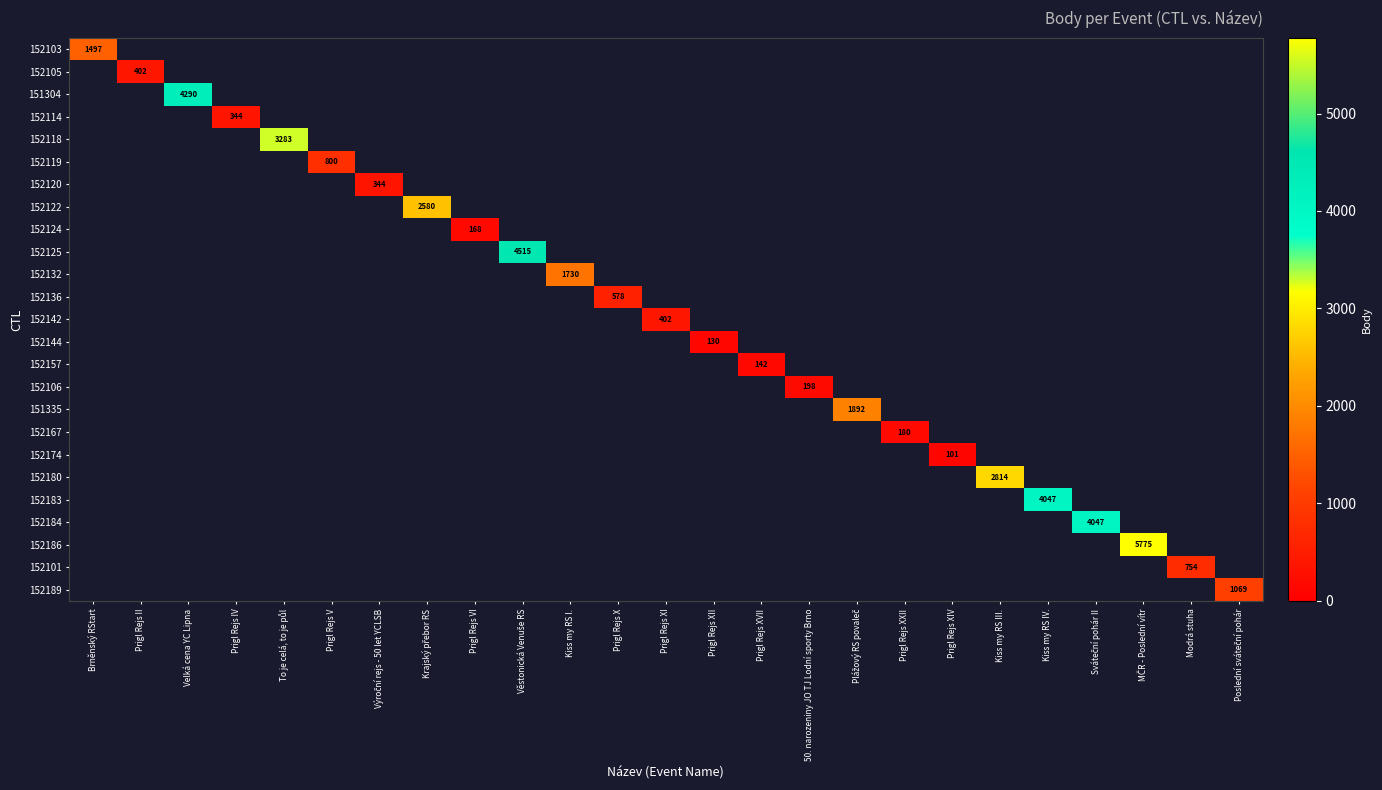

At which category is the sum across all series the highest?

MČR - Poslední vítr